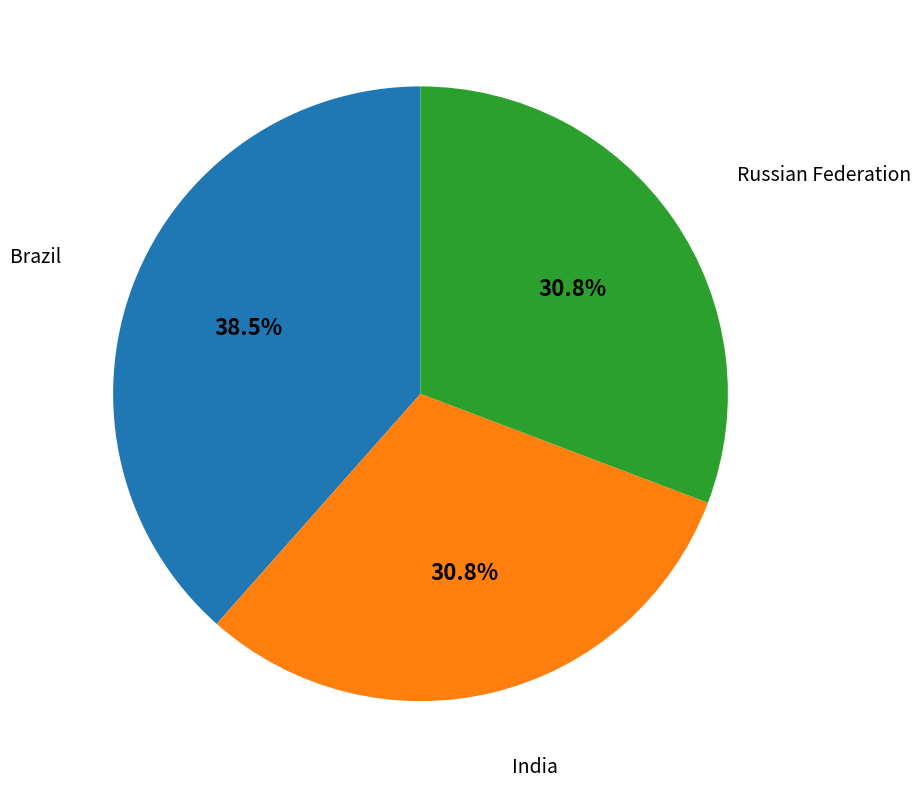

To the nearest percent, what portion does Russian Federation represent?

31%